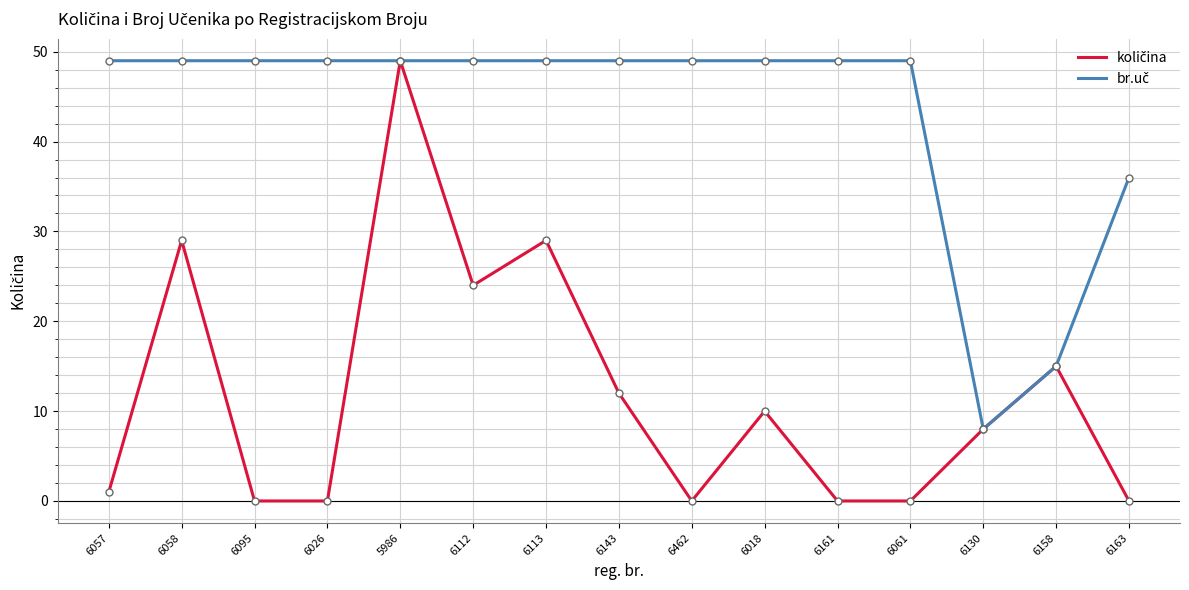

What is the maximum value shown in the chart?

49